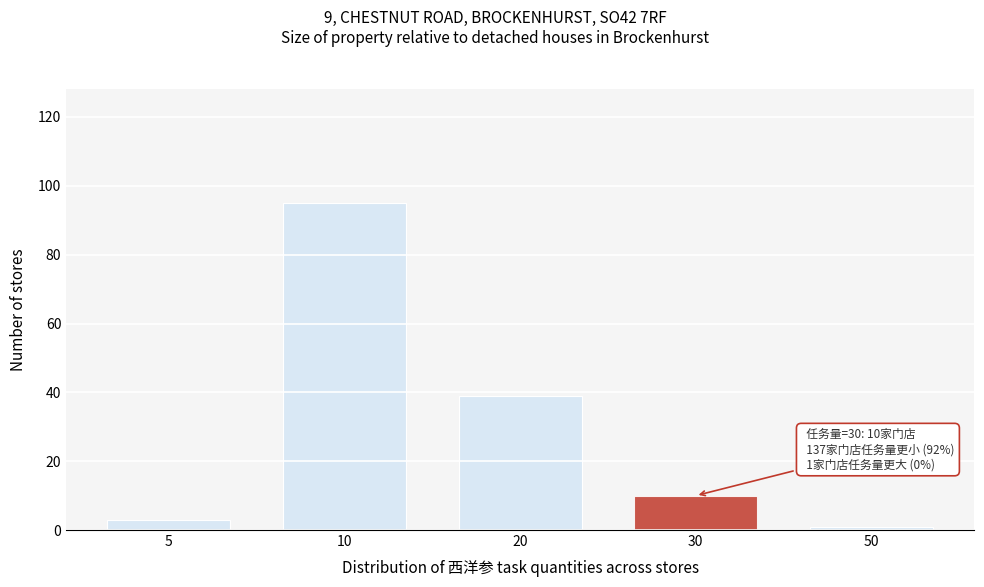

Reading left to right, transcribe all the data shown in this chart.

5=3	10=95	20=39	30=10	50=1